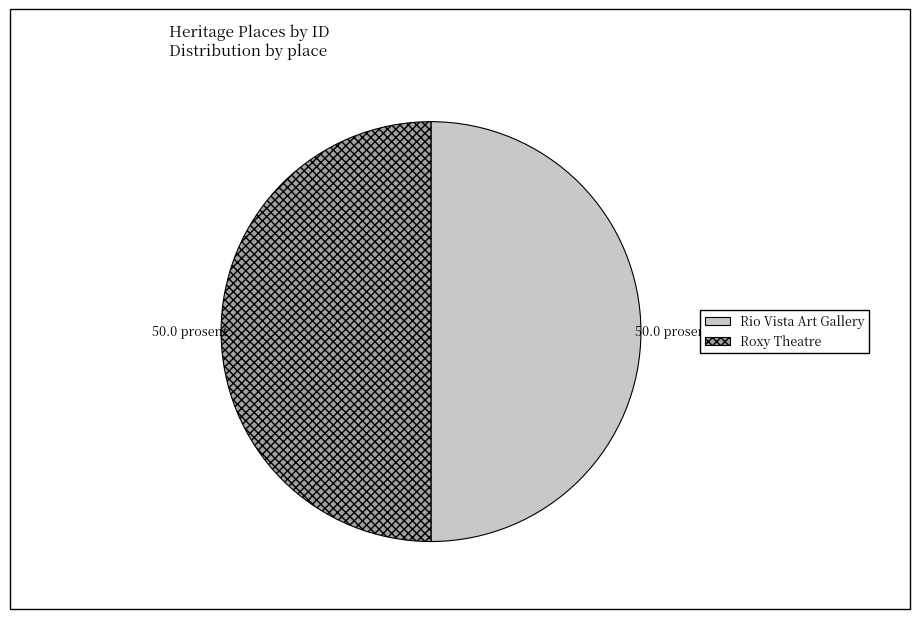

Is the sum of Rio Vista Art Gallery and Roxy Theatre greater than half?

Yes